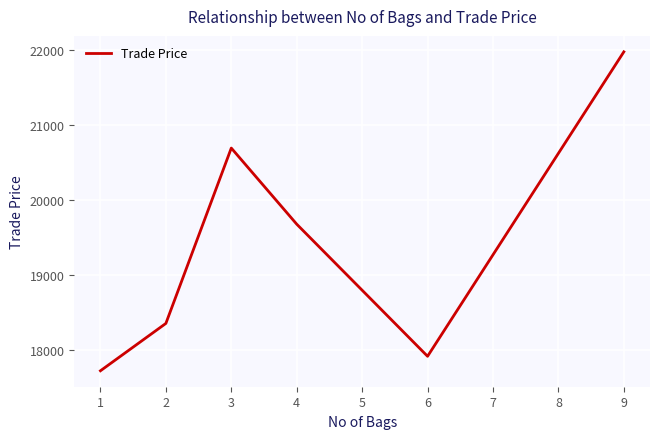

Which has a higher value, 9 or 2?

9